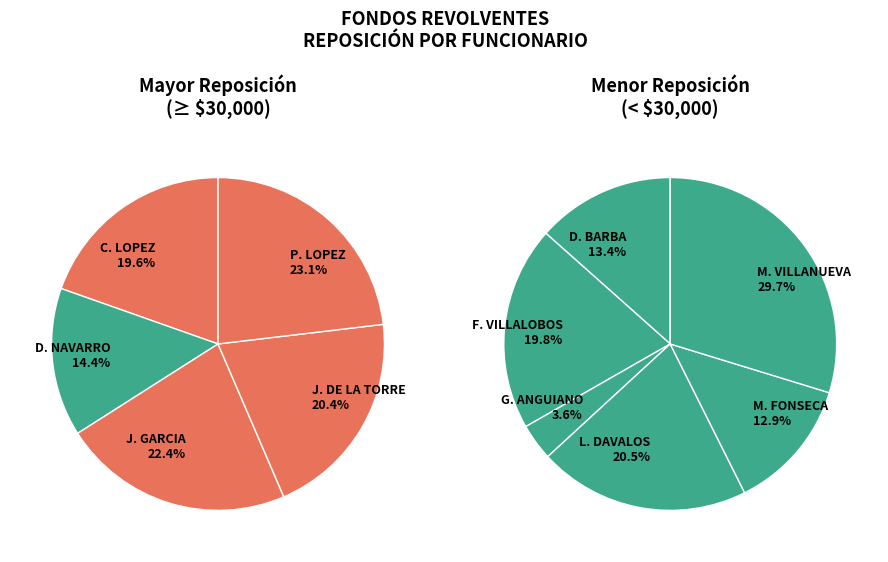

Which has a higher value, CARLOS ALBERTO LOPEZ MONTAÑEZ or GERONIMO ANGUIANO RUIZ?

CARLOS ALBERTO LOPEZ MONTAÑEZ